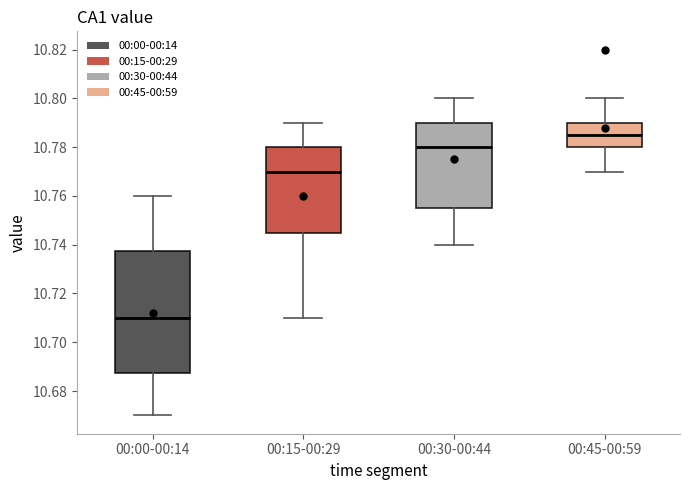

Reading left to right, read every box against the y-axis: the position of its median line, the range the box covers, and the ends of its whiskers. The values are not printed on the chart, so give them approximately, as read against the axis.

00:00-00:14: median 10.710, box 10.688 to 10.738, whiskers 10.670 to 10.760
00:15-00:29: median 10.770, box 10.746 to 10.780, whiskers 10.710 to 10.790
00:30-00:44: median 10.780, box 10.756 to 10.790, whiskers 10.740 to 10.800
00:45-00:59: median 10.786, box 10.780 to 10.790, whiskers 10.770 to 10.800